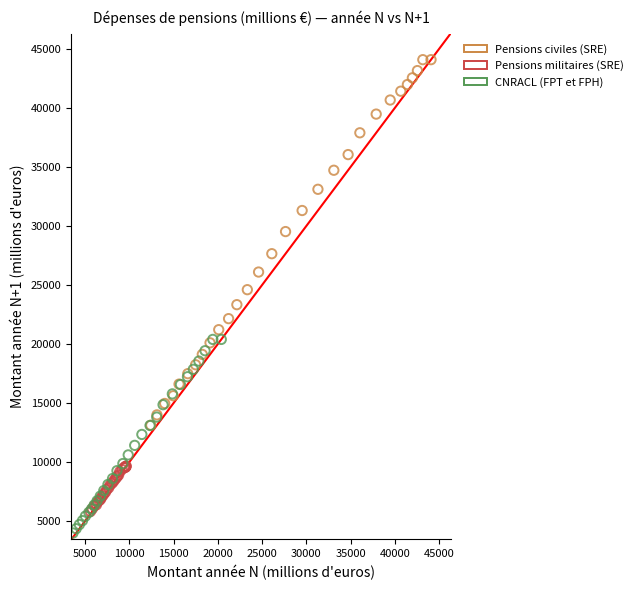

Which series has the largest Y range (max minus min)?

Pensions civiles (SRE)